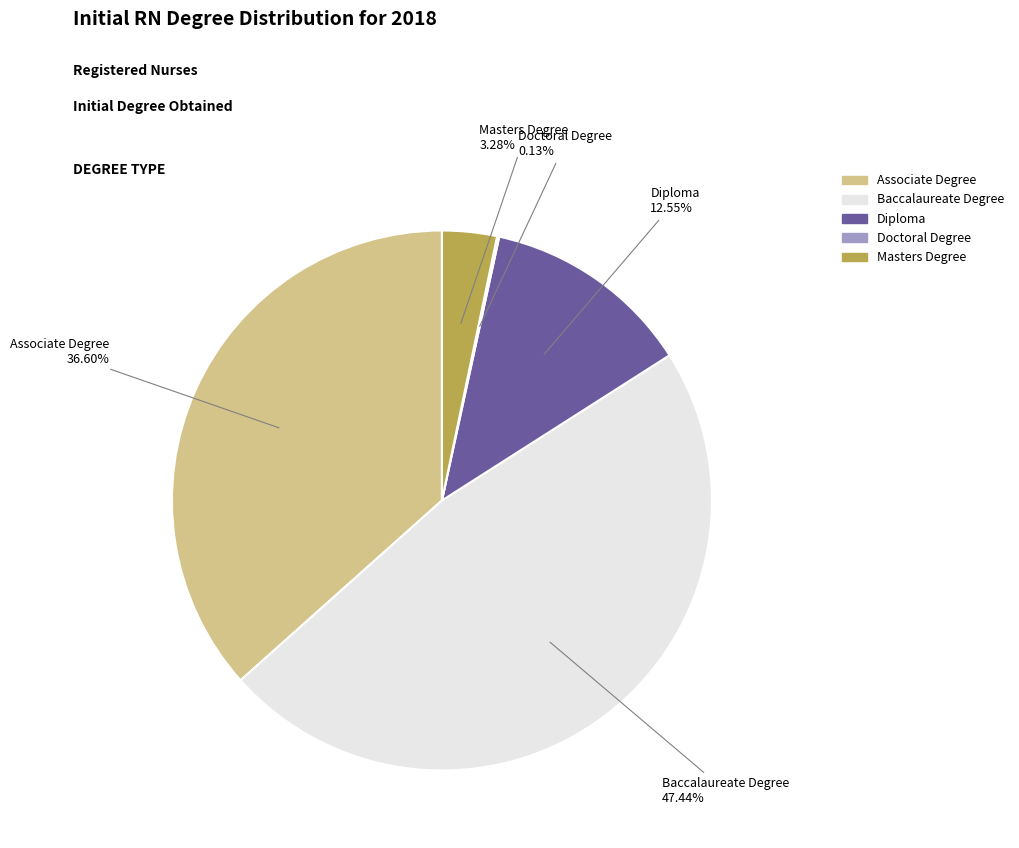

Which slice is the largest?

Baccalaureate Degree